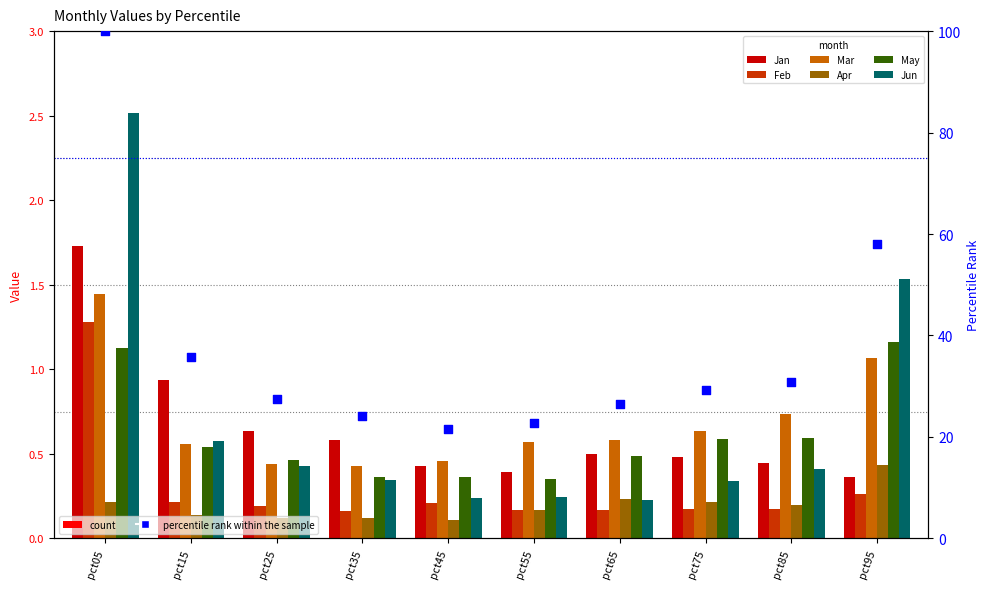

Which series contains the lowest Y value?

Apr